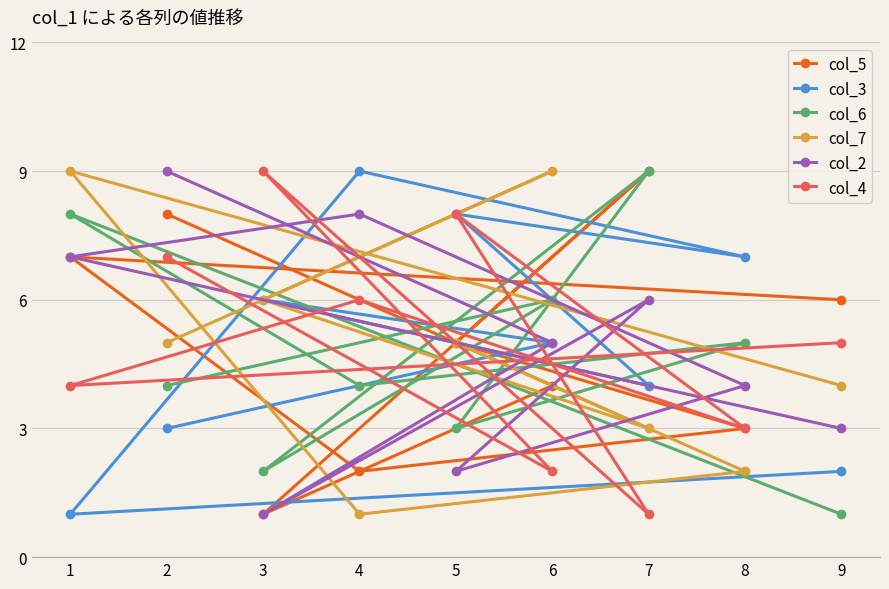

How many interior local valleys does the col_2 series have?

2